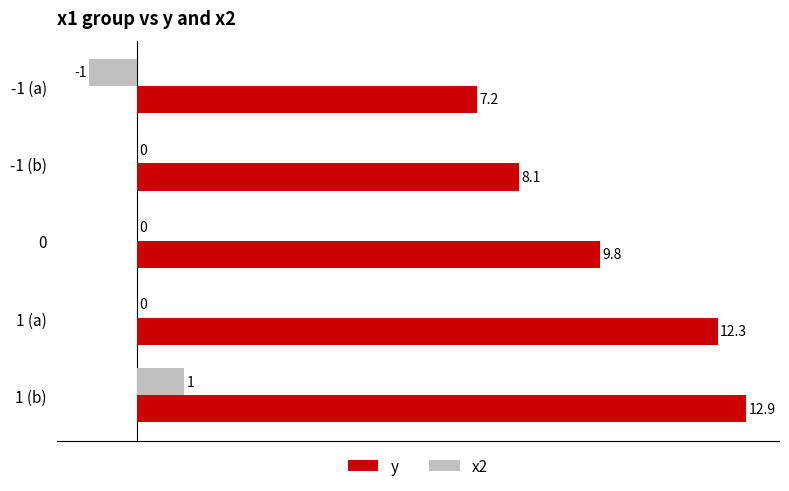

True or false: x2 has a value of 0.0 at -1 (b).

True